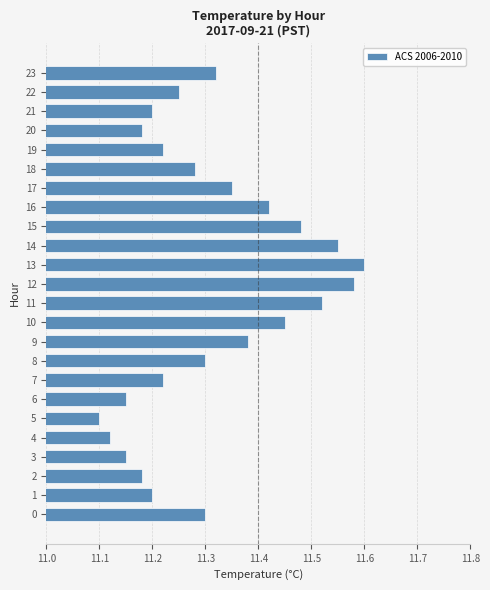

What is the difference between the maximum and minimum values?

0.5